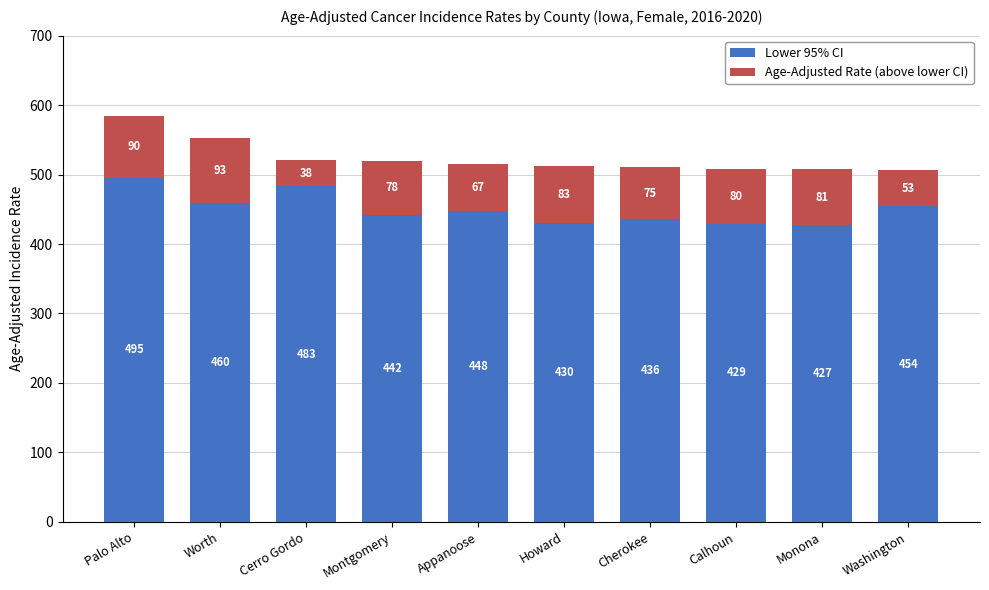

List the labels in order of Lower 95% CI value, smallest first.

Monona, Calhoun, Howard, Cherokee, Montgomery, Appanoose, Washington, Worth, Cerro Gordo, Palo Alto